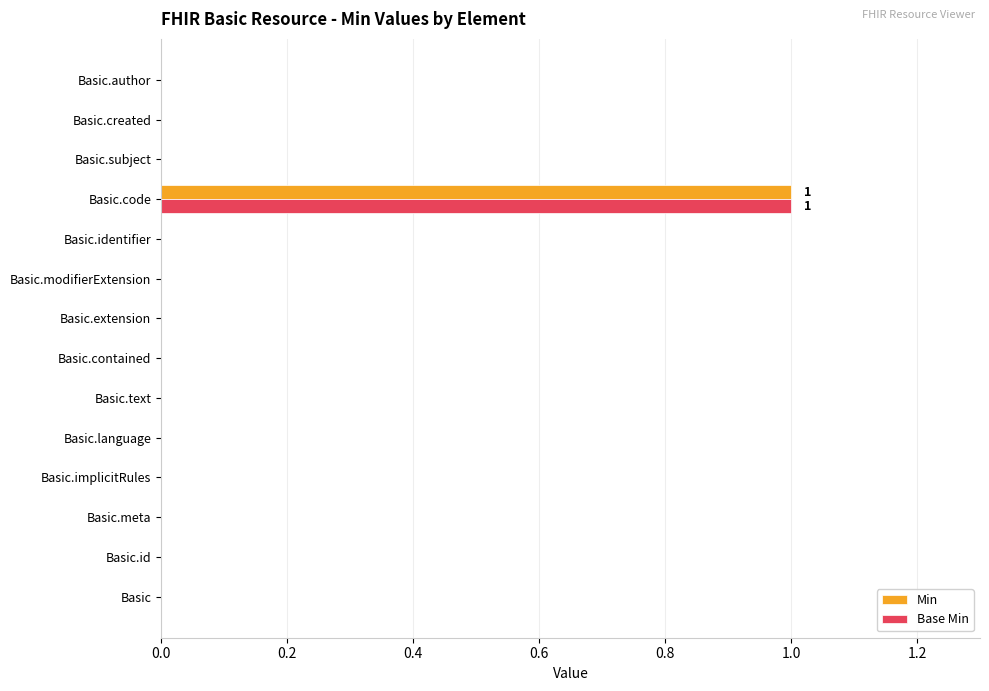

What are all the series names shown in the legend?

Min, Base Min